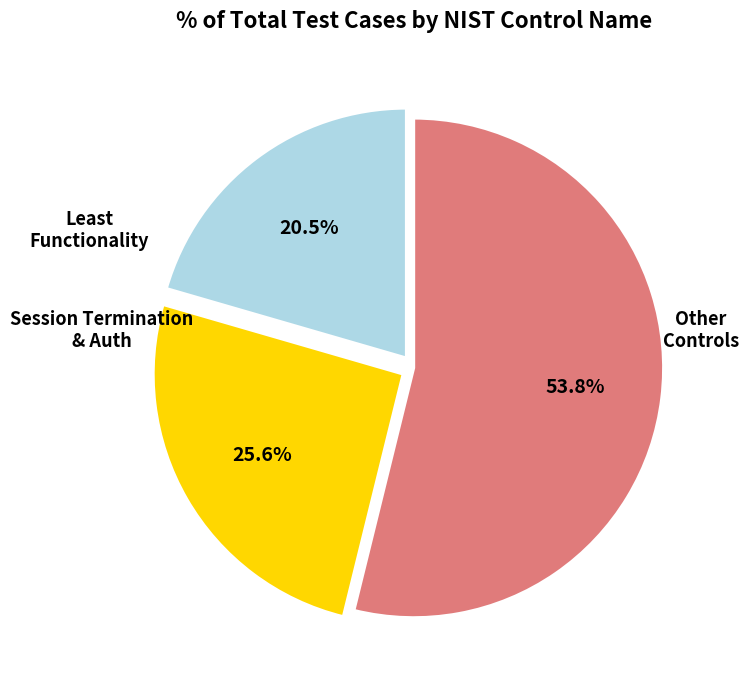

Is there a majority slice in this chart?

Yes